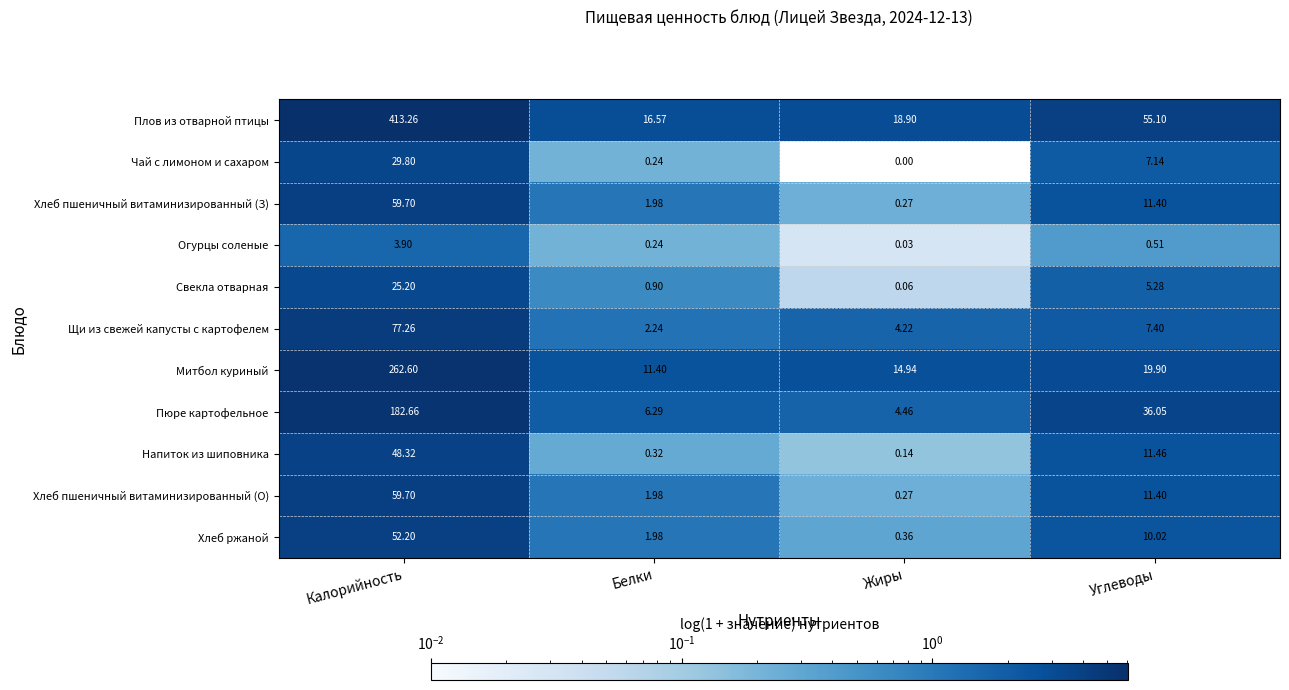

At how many categories does at least one series exceed 3?

4